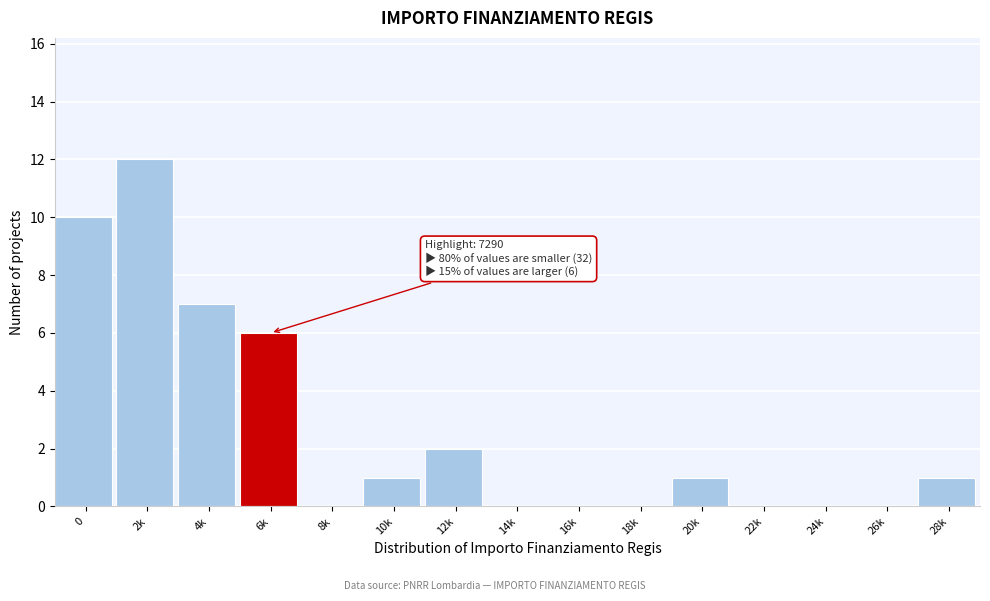

Reading left to right, what are all the values shown in this chart?

0=10	2k=12	4k=7	6k=6	8k=0	10k=1	12k=2	14k=0	16k=0	18k=0	20k=1	22k=0	24k=0	26k=0	28k=1